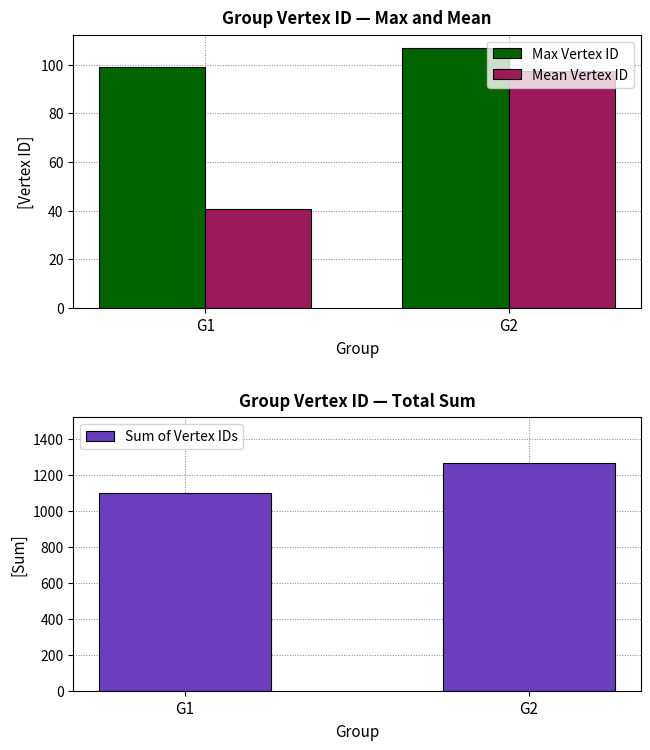

Rank the series at G1 from highest to lowest value.

Sum of Vertex IDs, Max Vertex ID, Mean Vertex ID